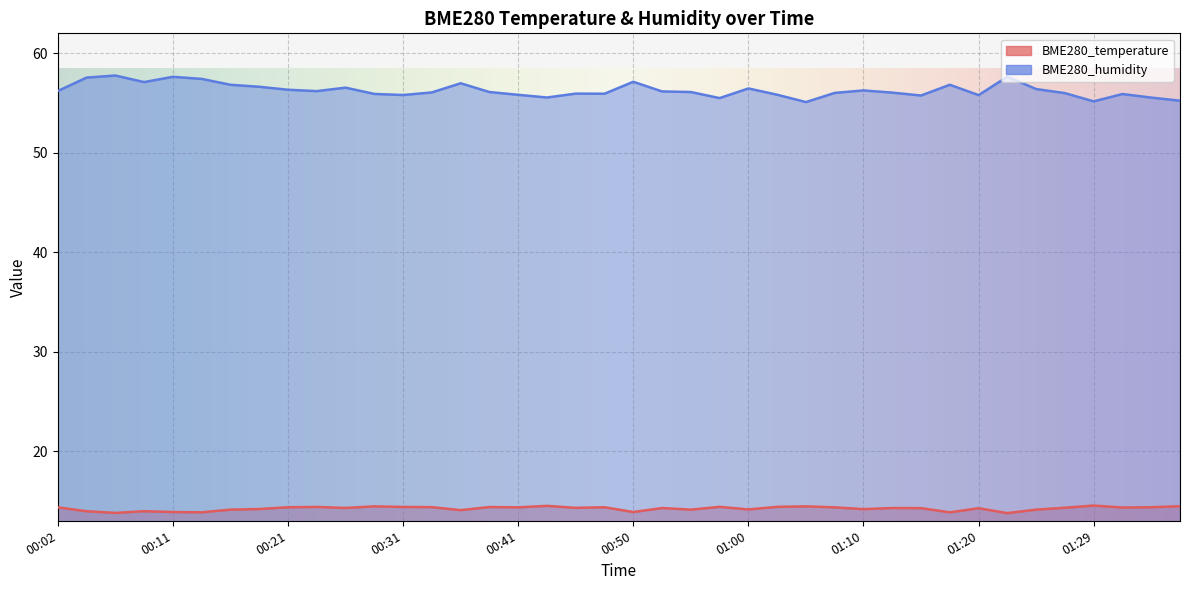

Where is the first local maximum for BME280_temperature?

00:09